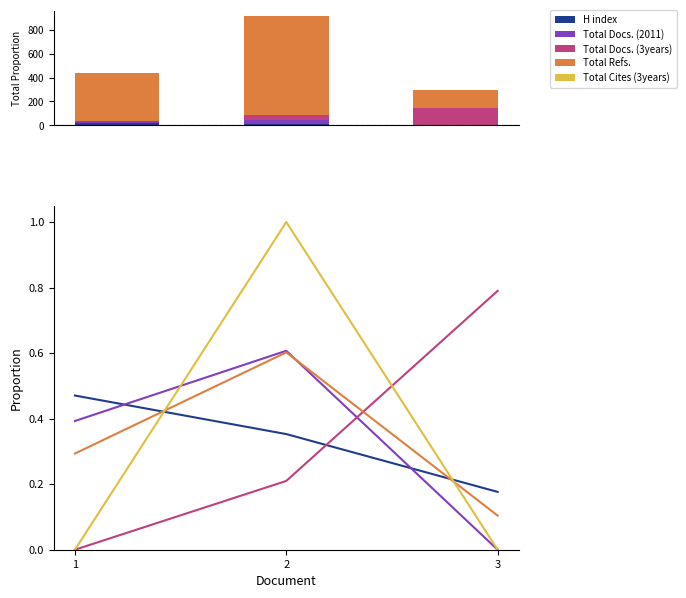

Which series changed the most between 2 and 3?

Total Cites (3years)